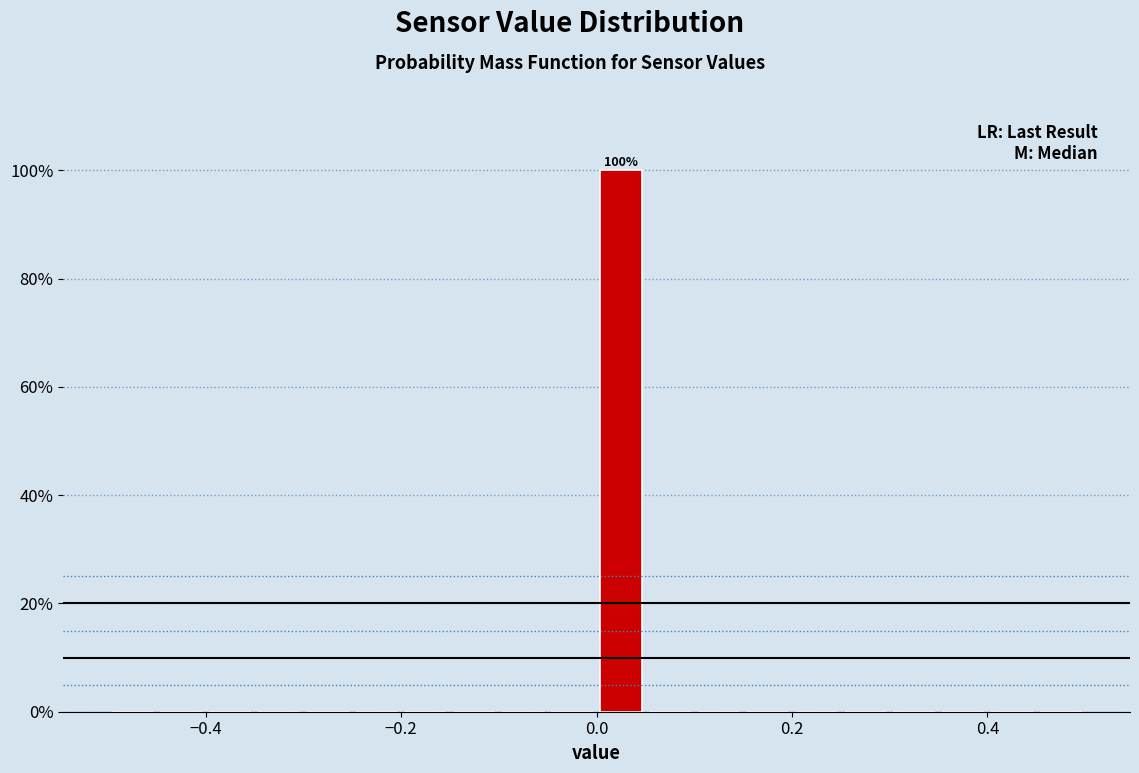

Around what value on the x-axis is the tallest bar? Give the approximate position of its centre, as read against the axis.

0.02